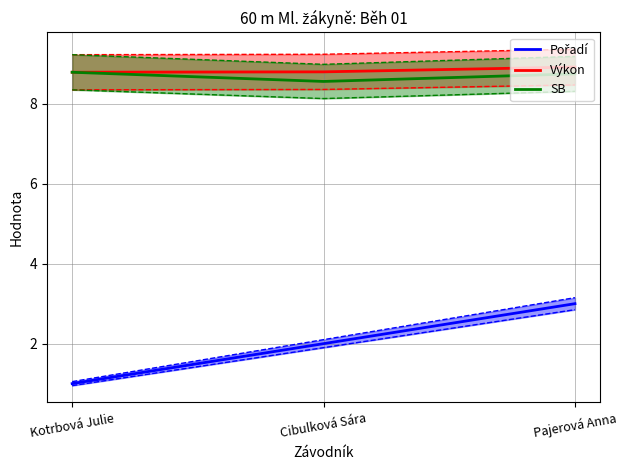

What is the label of the 1st point from the right?

Pajerová Anna